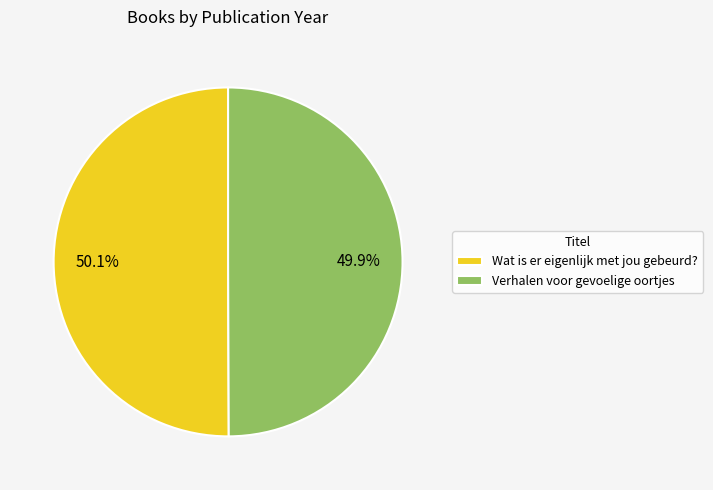

Approximately how many times larger is the value at Verhalen voor gevoelige oortjes compared to Wat is er eigenlijk met jou gebeurd??

1.0